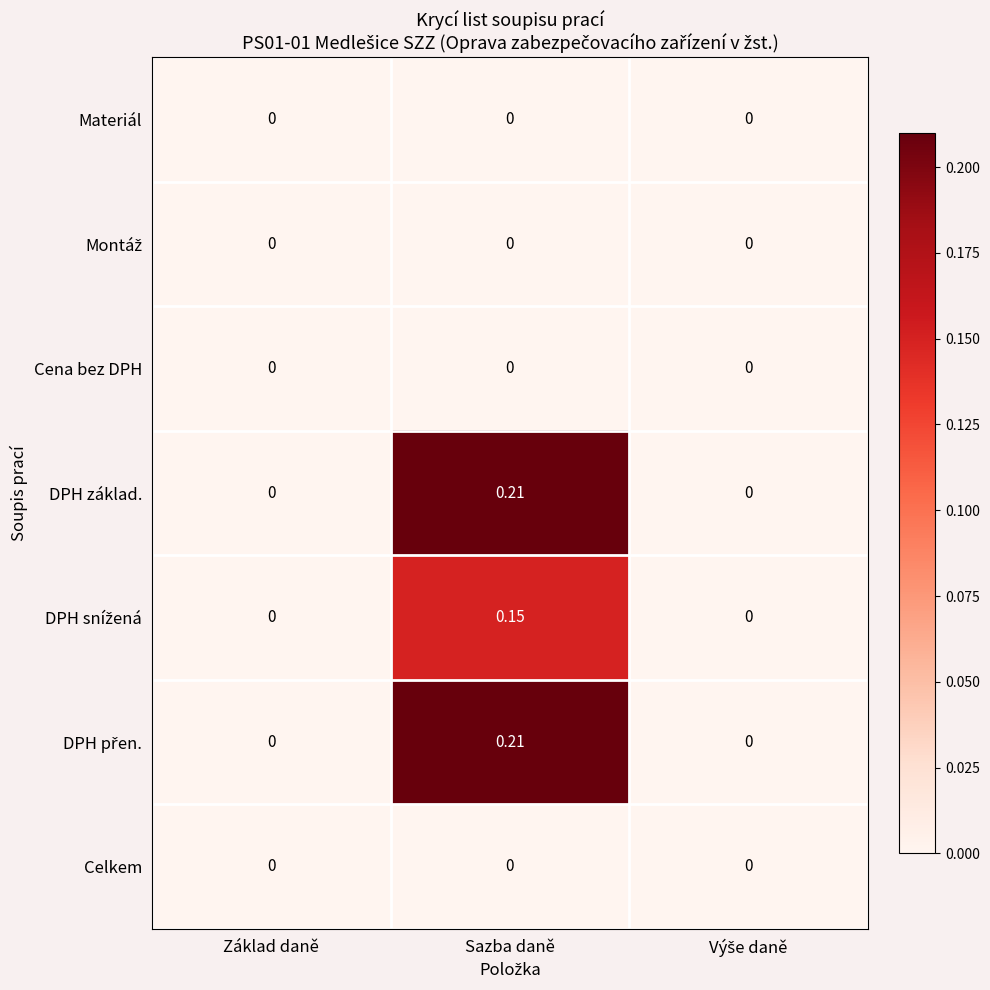

Which category has the highest value across all series?

Sazba daně